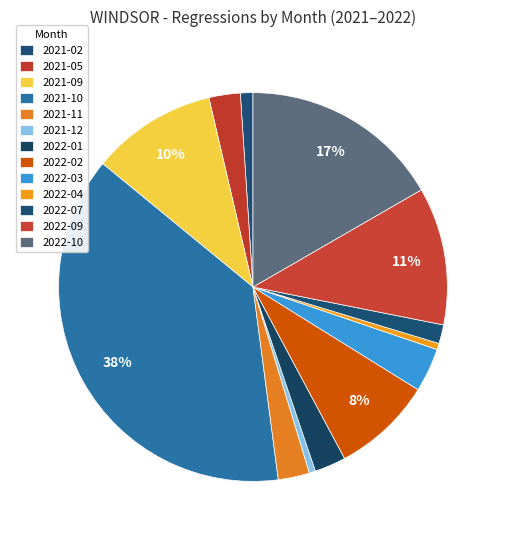

Combined, what portion of the pie is 2021-12 and 2021-09?

10.9%